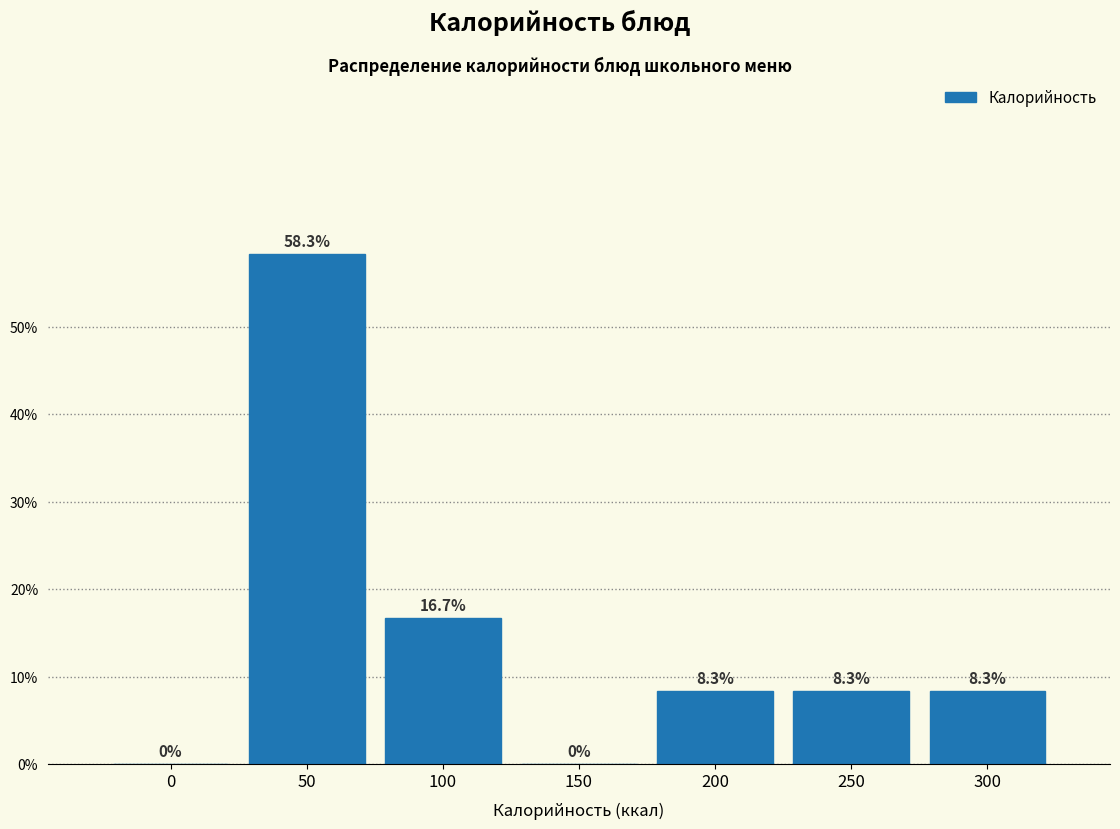

Reading left to right, extract all data points from this chart.

0=0.0	50=58.3	100=16.7	150=0.0	200=8.3	250=8.3	300=8.3